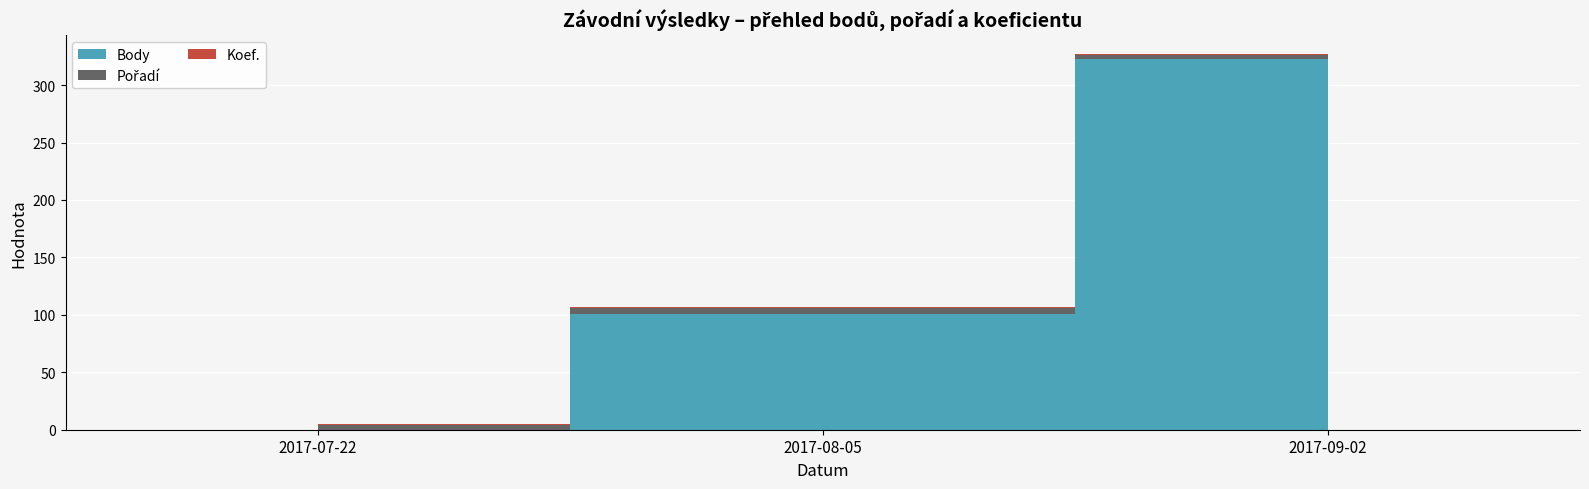

Which has a higher value, 2017-07-22 or 2017-09-02?

2017-09-02